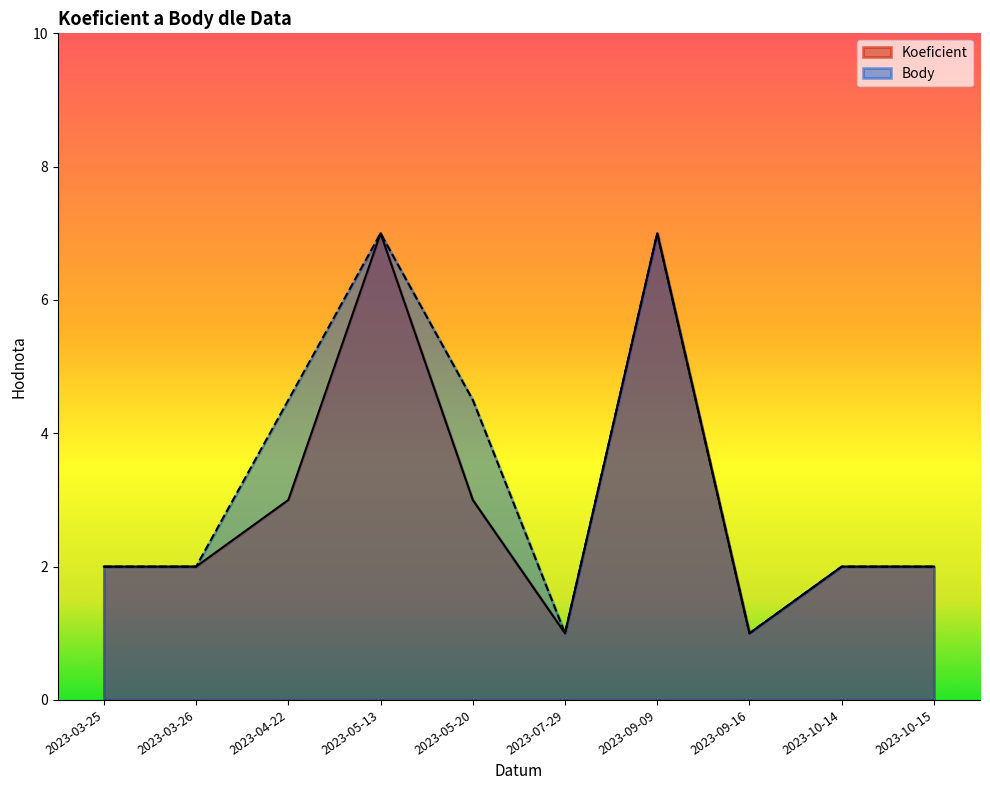

Rank the series by their average value, from lowest to highest.

Koeficient, Body